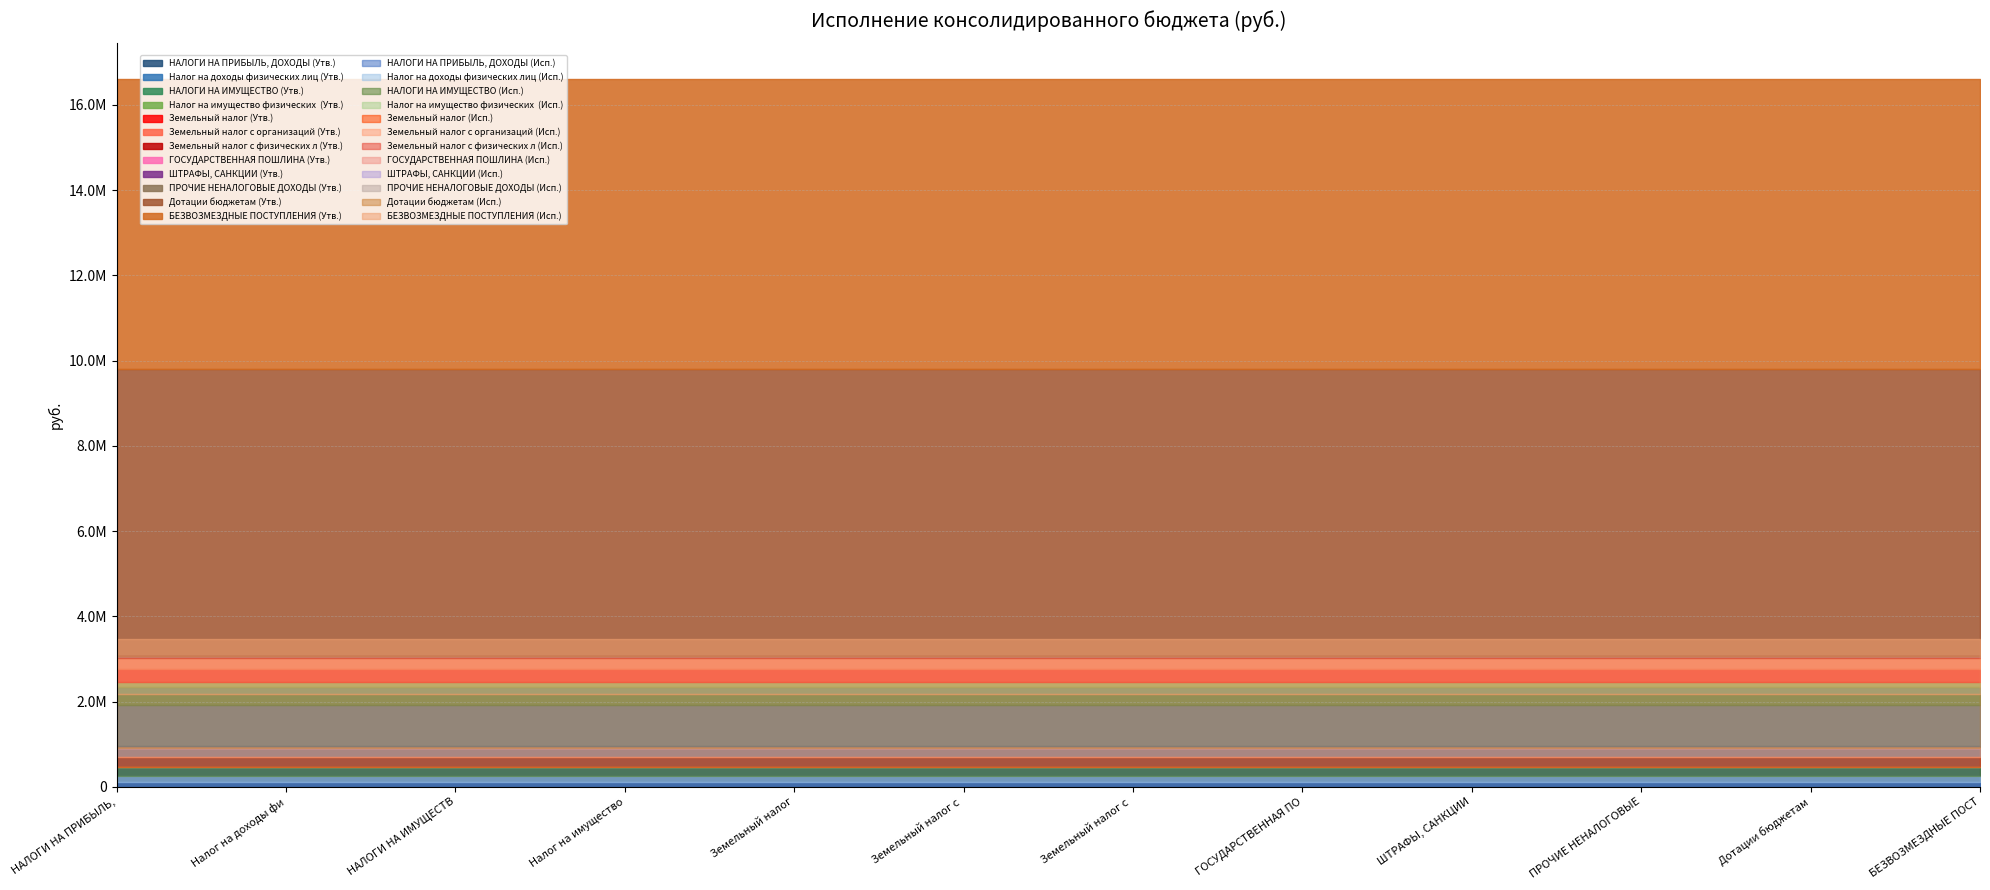

At which label does Исполнено (консолид. бюджет) first exceed 125542?

НАЛОГИ НА ПРИБЫЛЬ, ДОХОДЫ